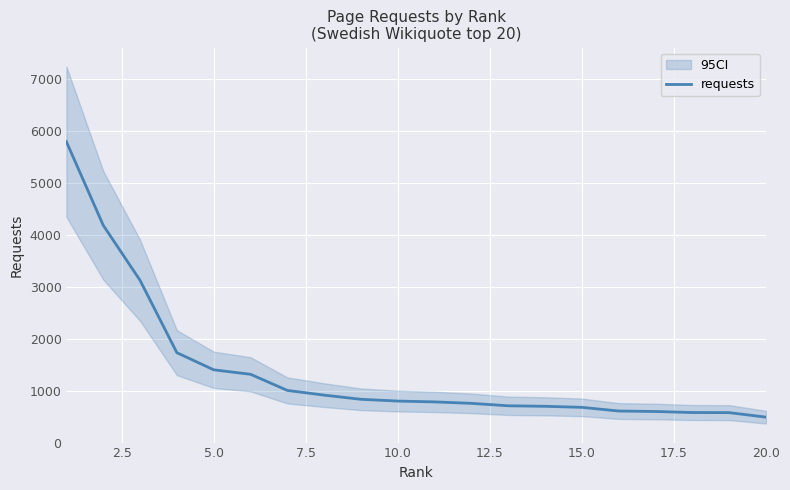

What is the average value?

1380